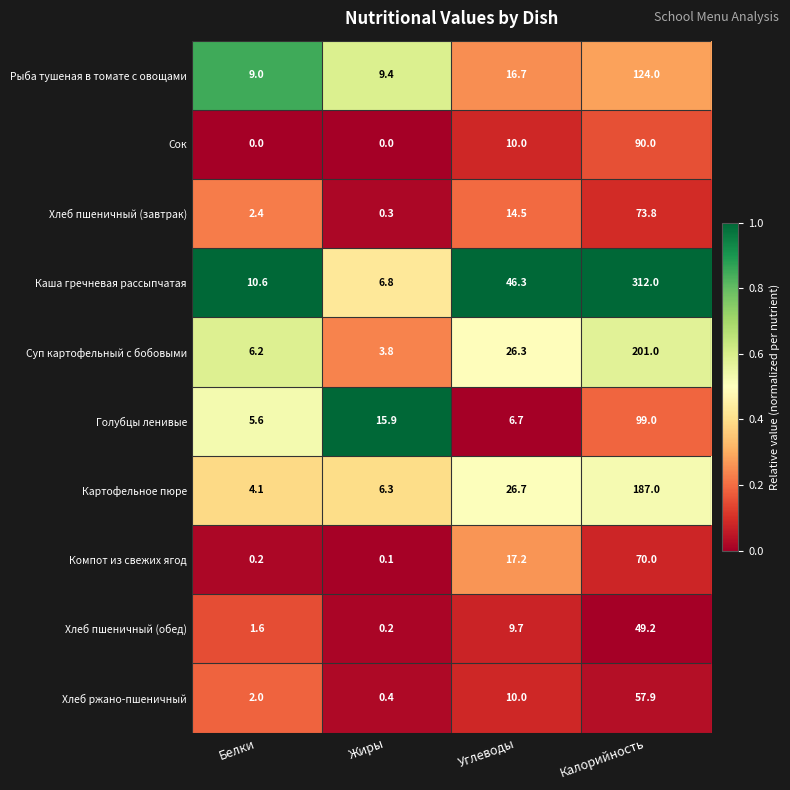

The value of Рыба тушеная в томате с овощами at Калорийность is 124.0. True or false?

True